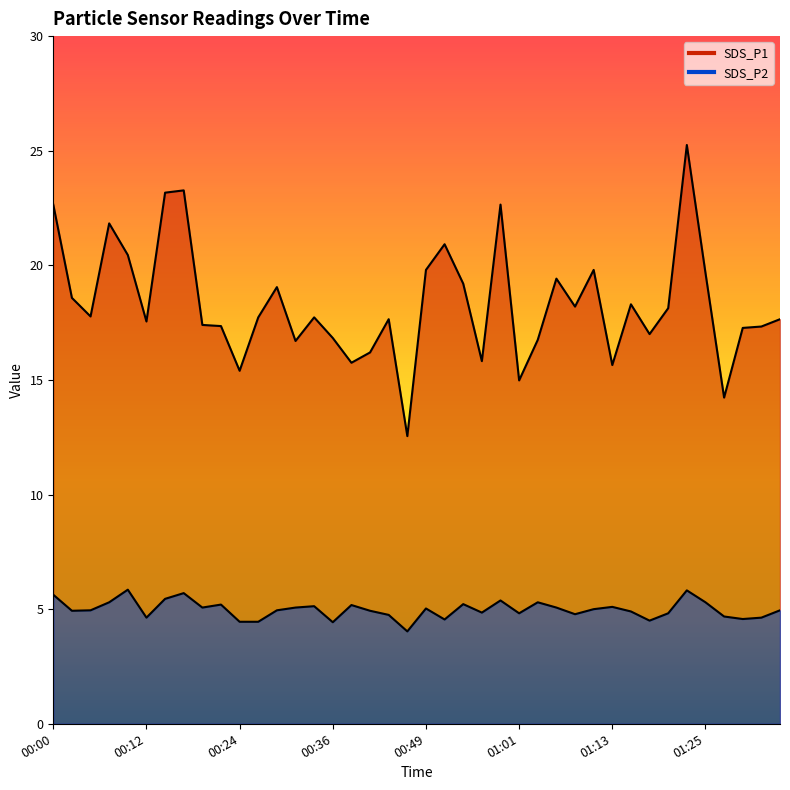

What is the difference between the maximum and minimum values in the SDS_P1 series?

12.7